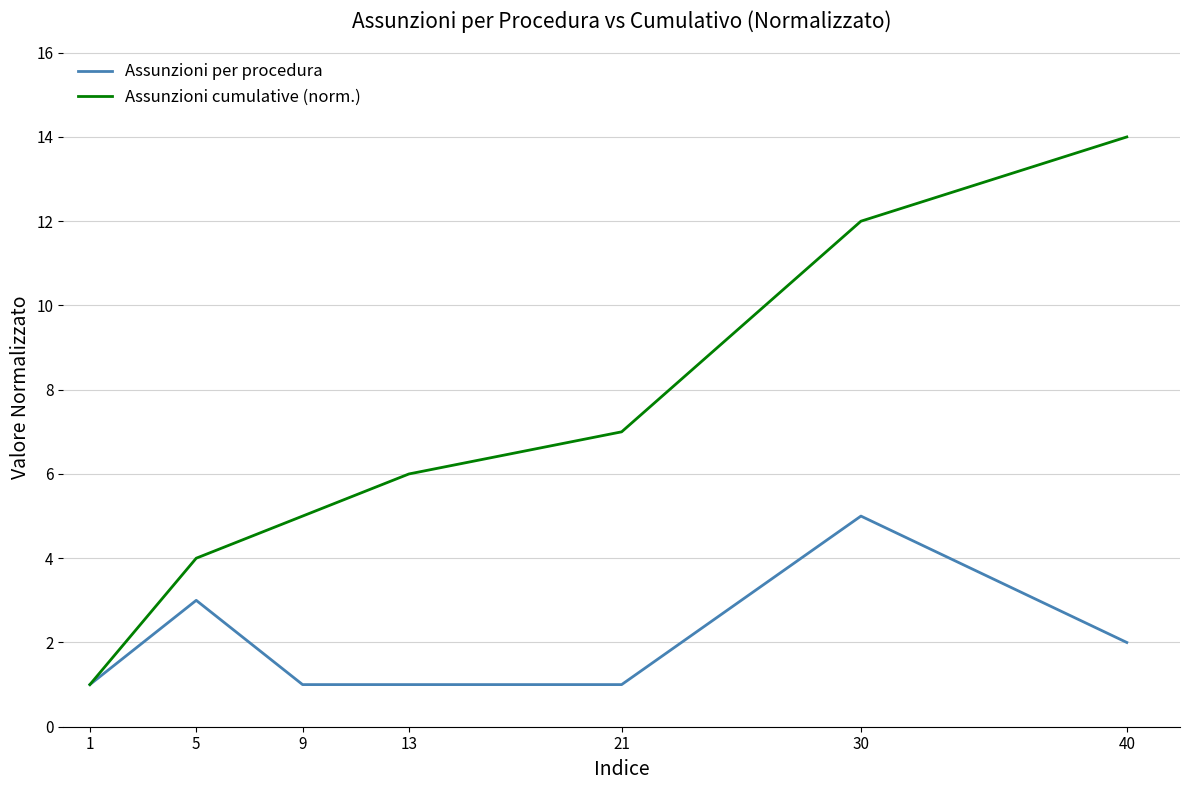

At which category is the sum across all series the highest?

30